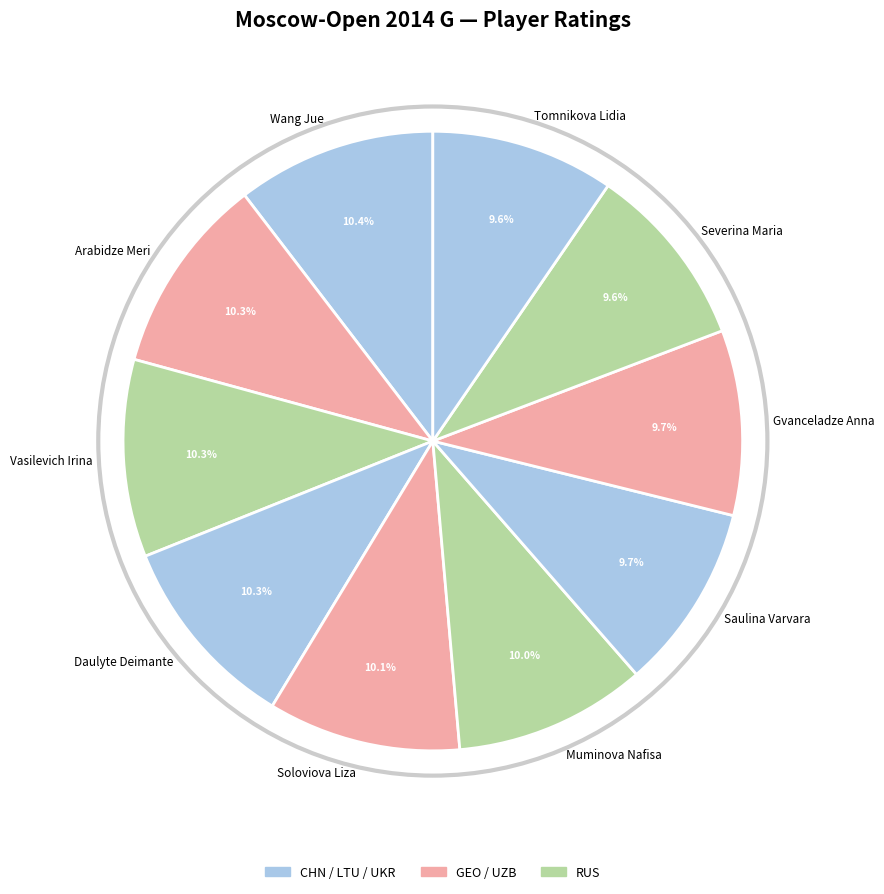

Is there any slice that represents more than half of the pie?

No